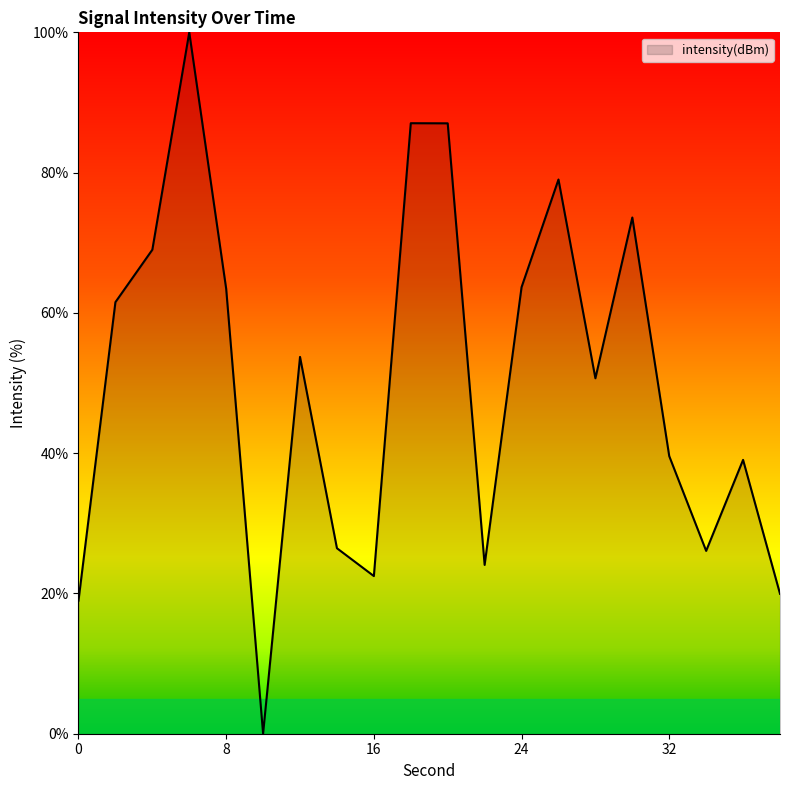

What is the maximum value shown in the chart?

100.0